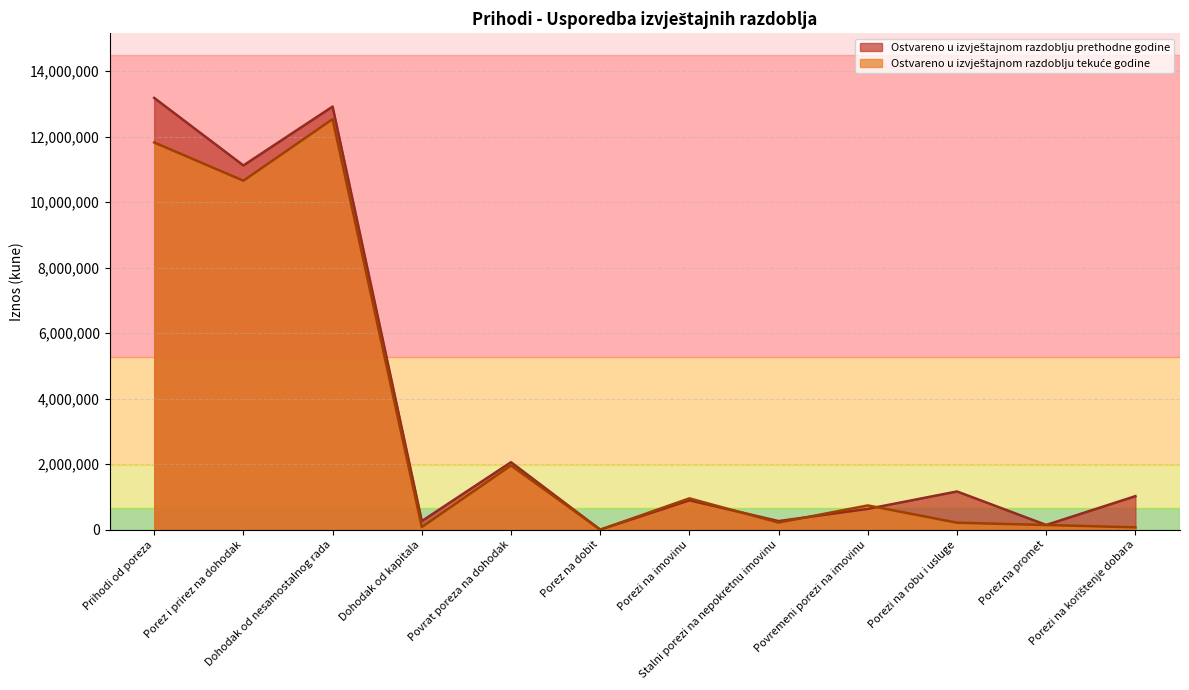

What is the label of the 1st point from the left?

Prihodi od poreza